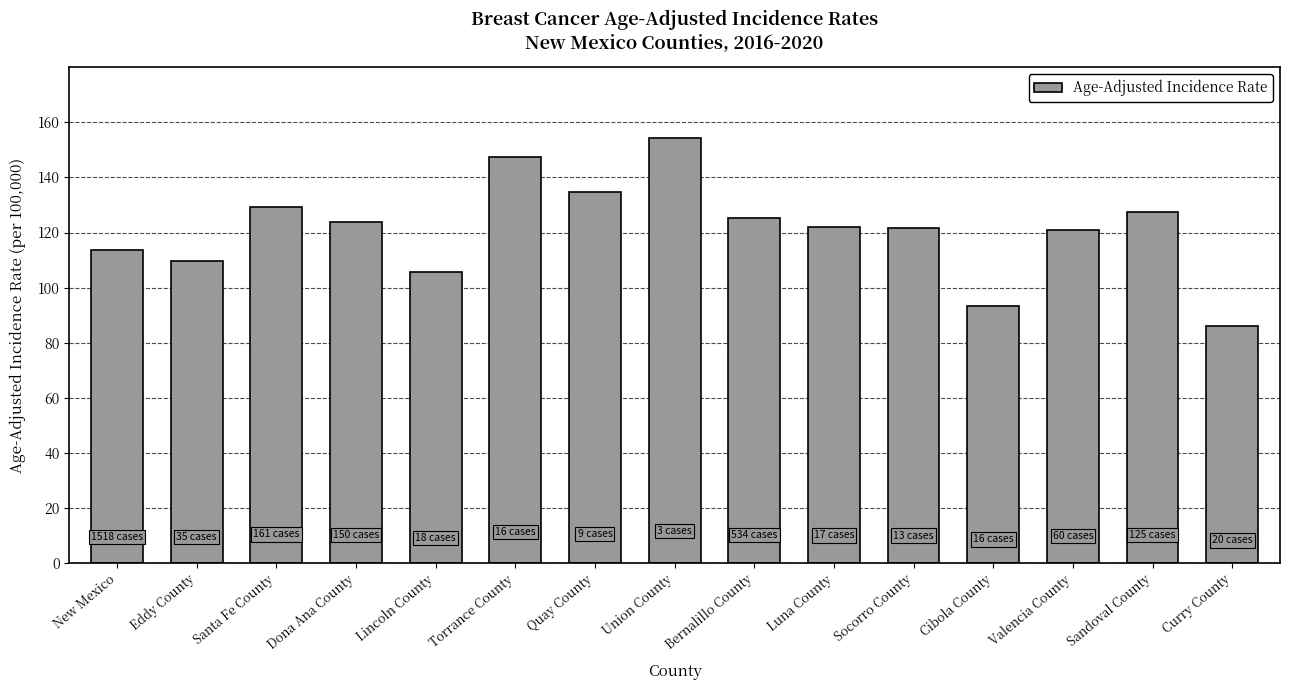

What value does the data have at Luna County?

122.1